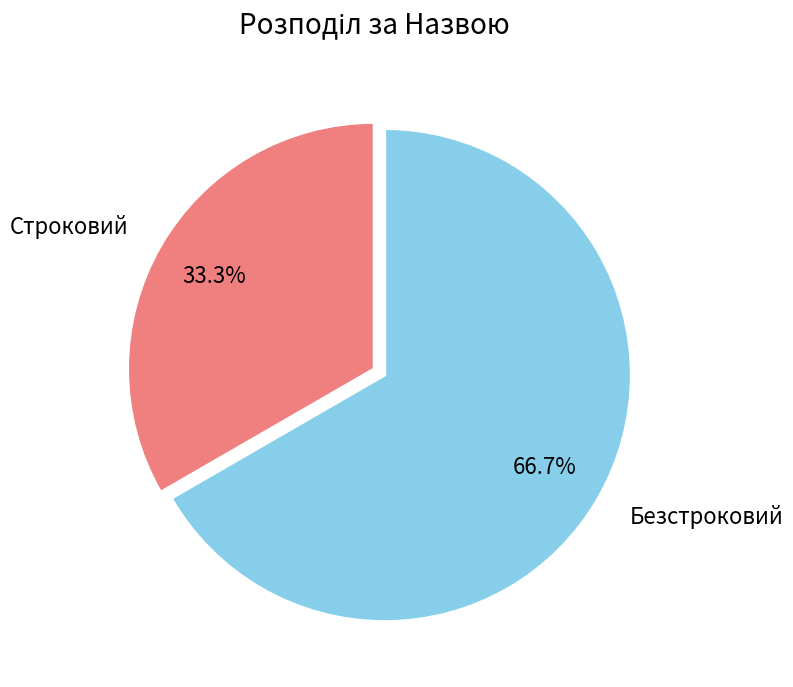

Which slice is the largest?

Безстроковий